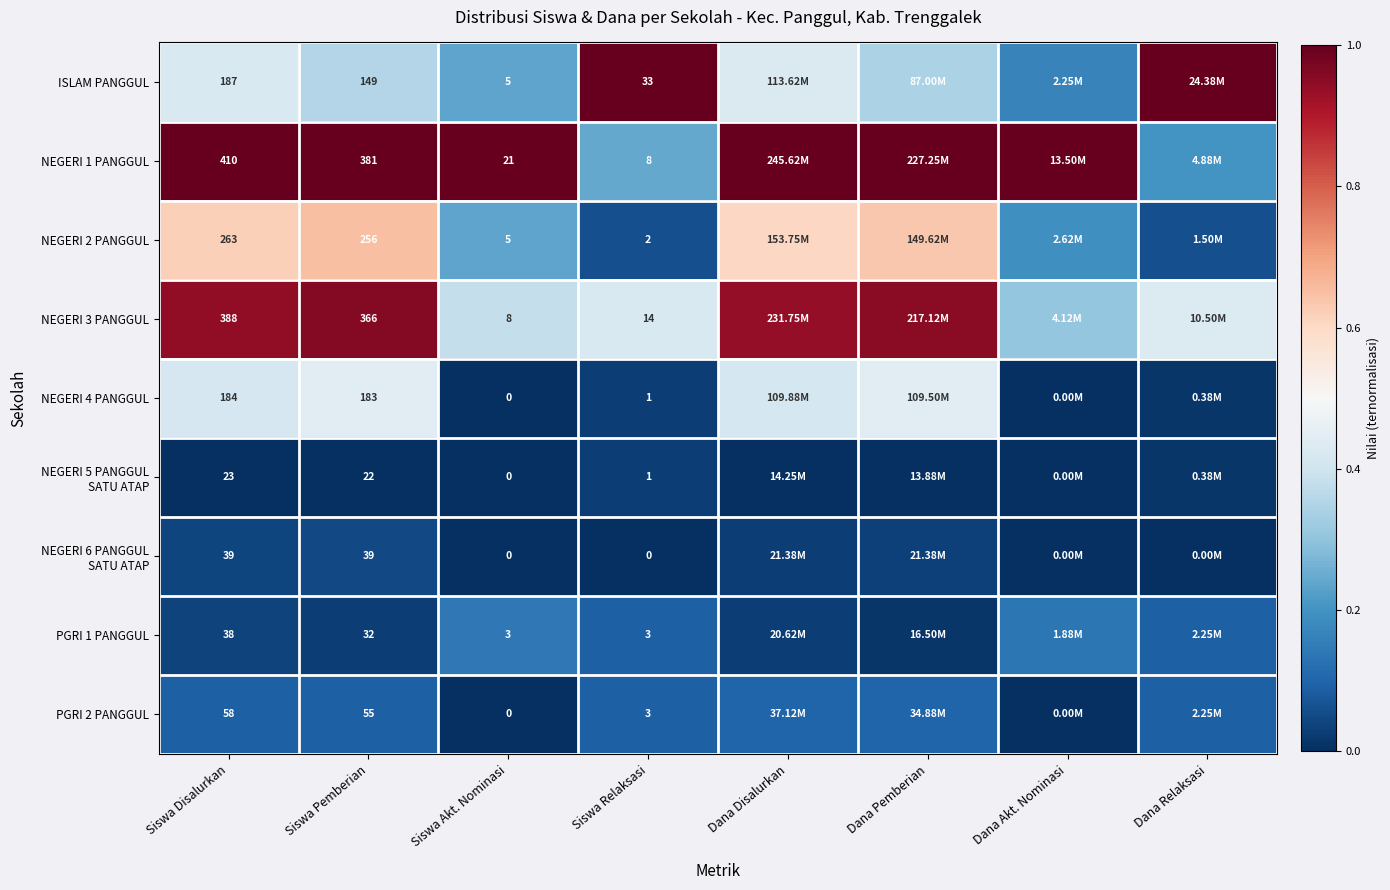

Is the value of NEGERI 2 PANGGUL at Siswa Disalurkan greater than the value of PGRI 1 PANGGUL at Siswa Akt. Nominasi?

Yes